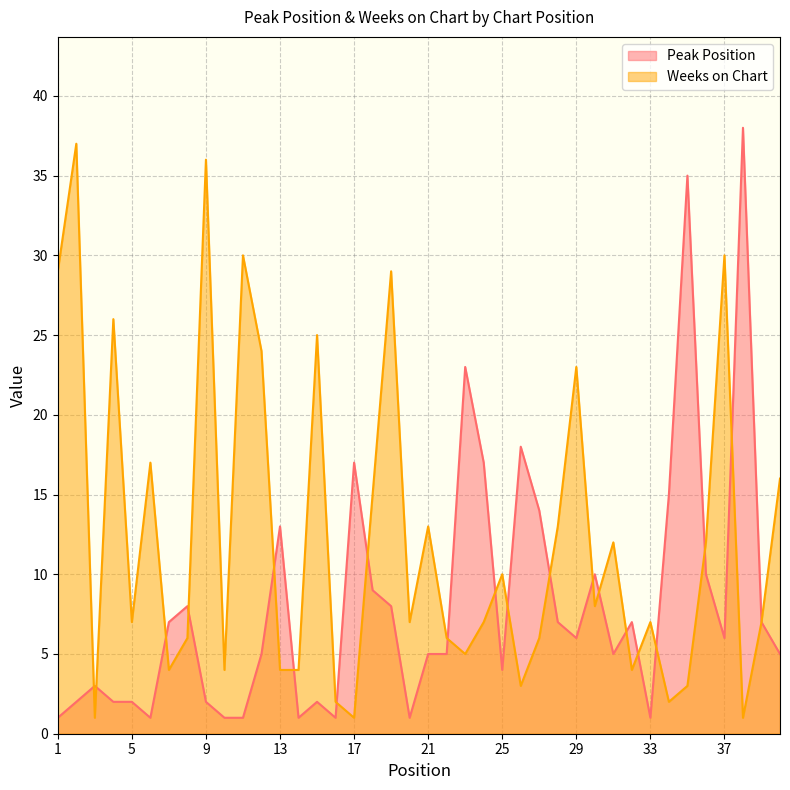

Where is the first local maximum for Peak Position?

3